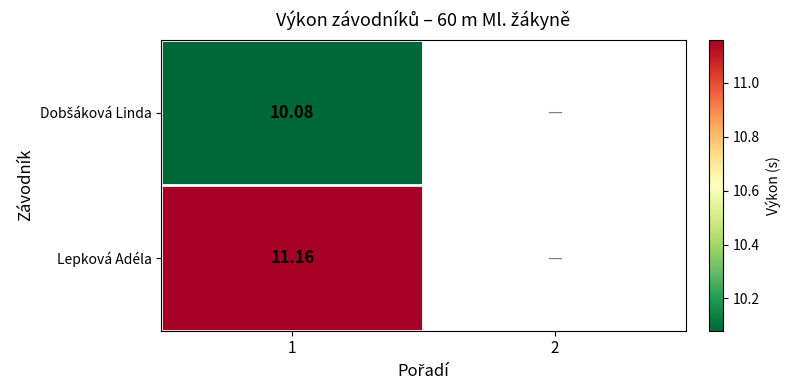

Which category has the highest value in the Dobšáková Linda series?

1